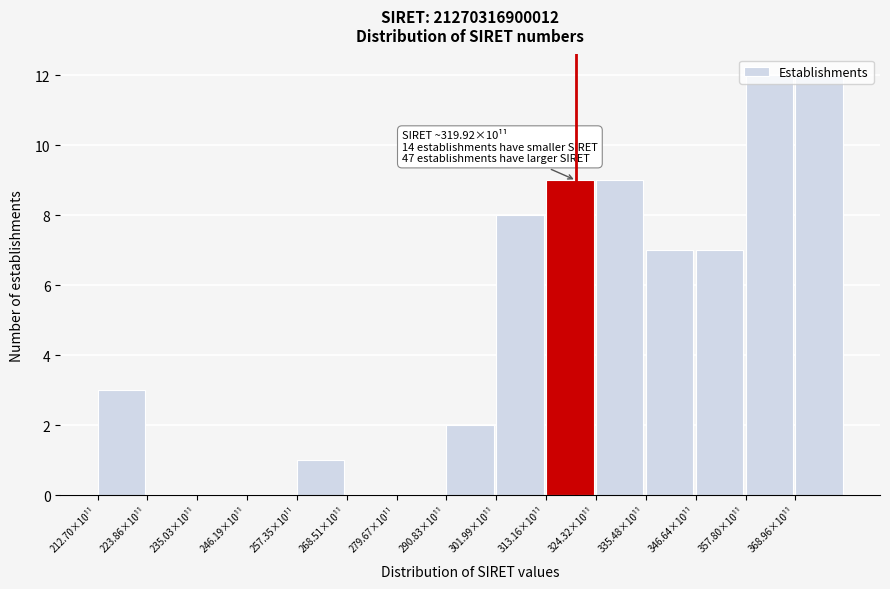

Is it true that the value at 257.35×10¹¹ is 1?

True